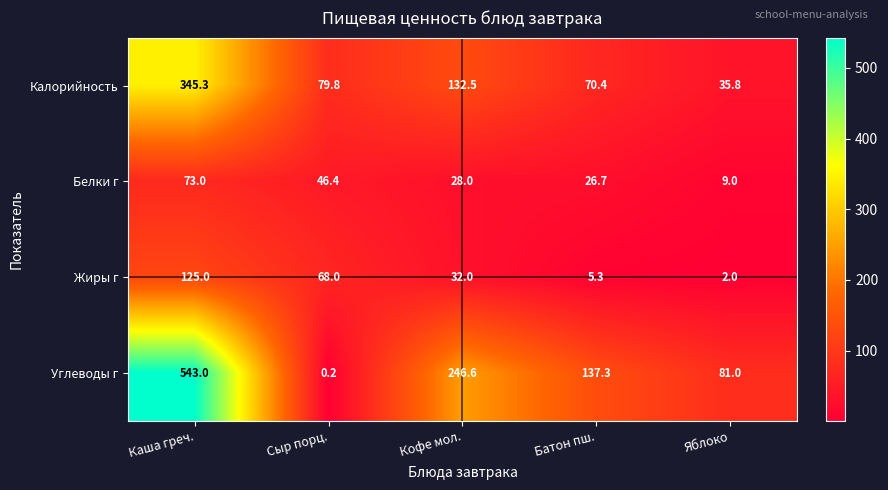

Rank the series at Сыр порц. from lowest to highest value.

Углеводы г, Белки г, Жиры г, Калорийность